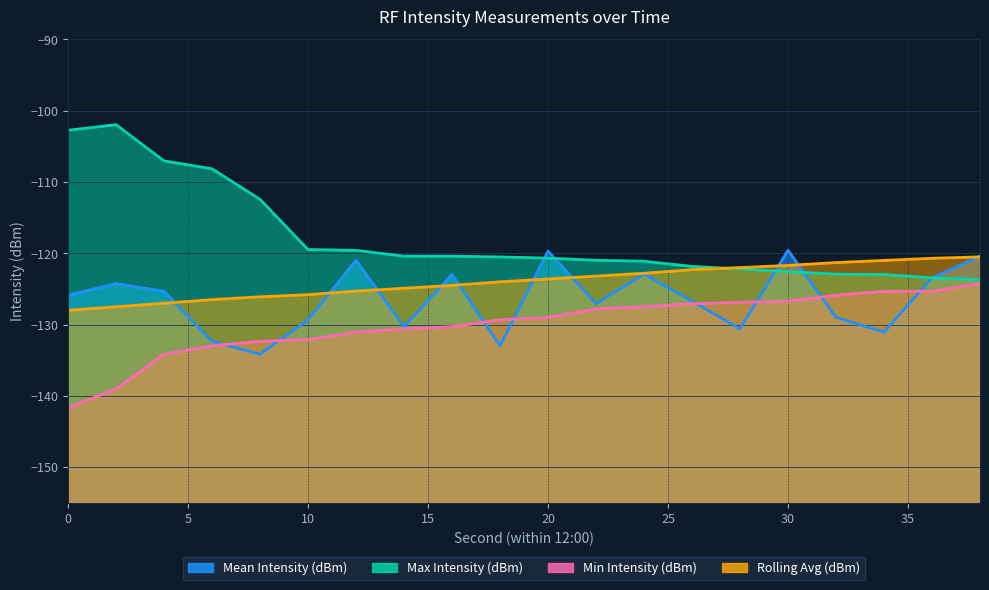

Reading left to right, extract all data points from this chart.

Mean Intensity (dBm): -125.9	-124.3	-125.3	-132.3	-134.2	-129.3	-121.0	-130.3	-123.0	-133.0	-119.7	-127.1	-122.9	-126.7	-130.6	-119.6	-129.0	-131.1	-123.4	-120.4
Max Intensity (dBm): -102.7	-102.0	-107.0	-108.1	-112.4	-119.5	-119.6	-120.4	-120.4	-120.5	-120.7	-121.0	-121.1	-121.8	-122.2	-122.6	-122.9	-123.0	-123.4	-123.7
Min Intensity (dBm): -141.7	-139.0	-134.2	-133.0	-132.3	-132.1	-131.1	-130.6	-130.3	-129.3	-129.0	-127.8	-127.5	-127.1	-126.9	-126.7	-125.9	-125.3	-125.3	-124.3
Rolling Avg (dBm): -128.0	-127.5	-127.0	-126.5	-126.1	-125.8	-125.3	-124.9	-124.5	-124.0	-123.6	-123.2	-122.8	-122.3	-122.0	-121.7	-121.3	-121.0	-120.7	-120.5